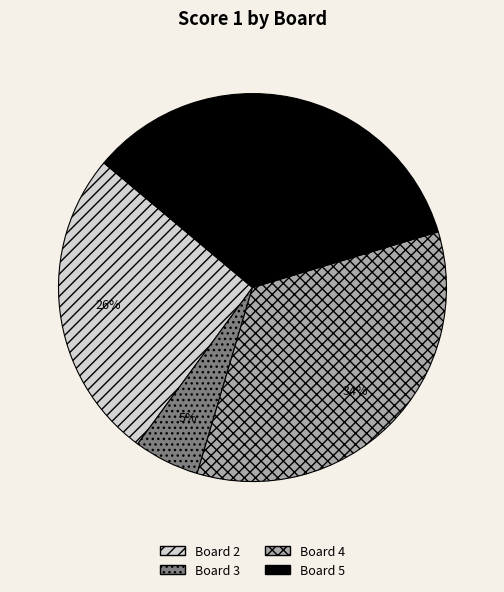

Is there any slice that represents more than half of the pie?

No